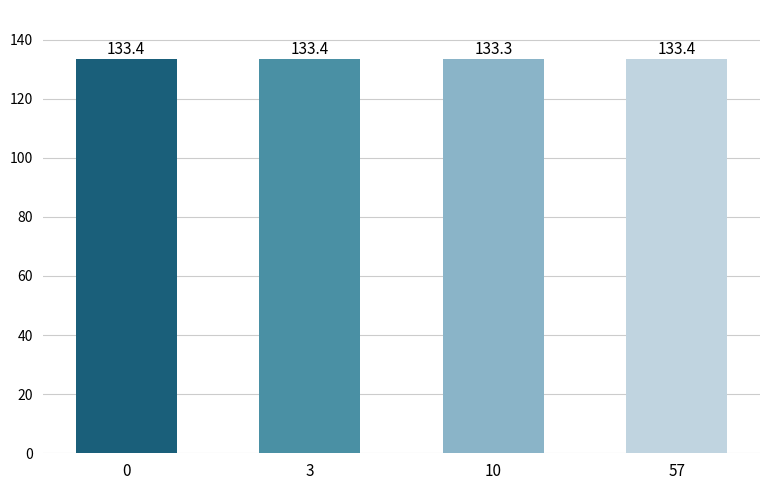

What is the minimum value shown in the chart?

133.3